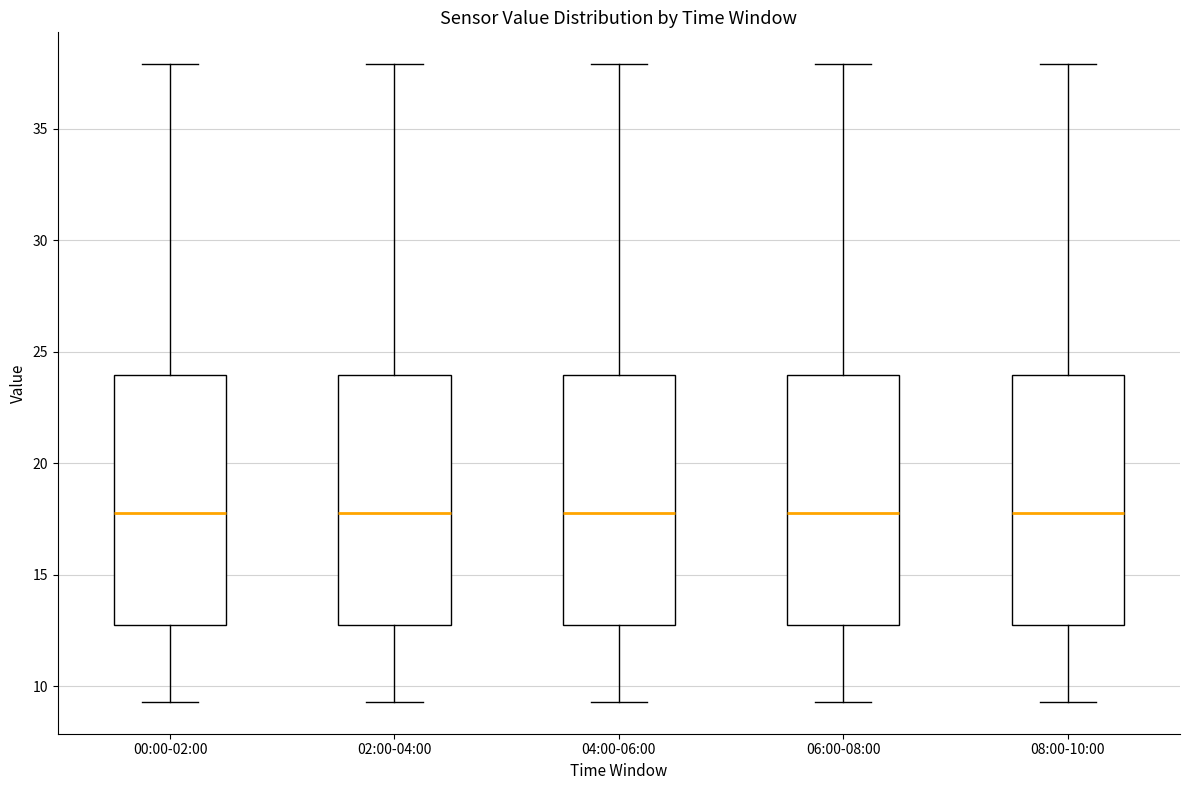

Where is the lower edge of the box for 04:00-06:00 on the y-axis? The values are not printed on the chart, so give them approximately, as read against the axis.

13.0